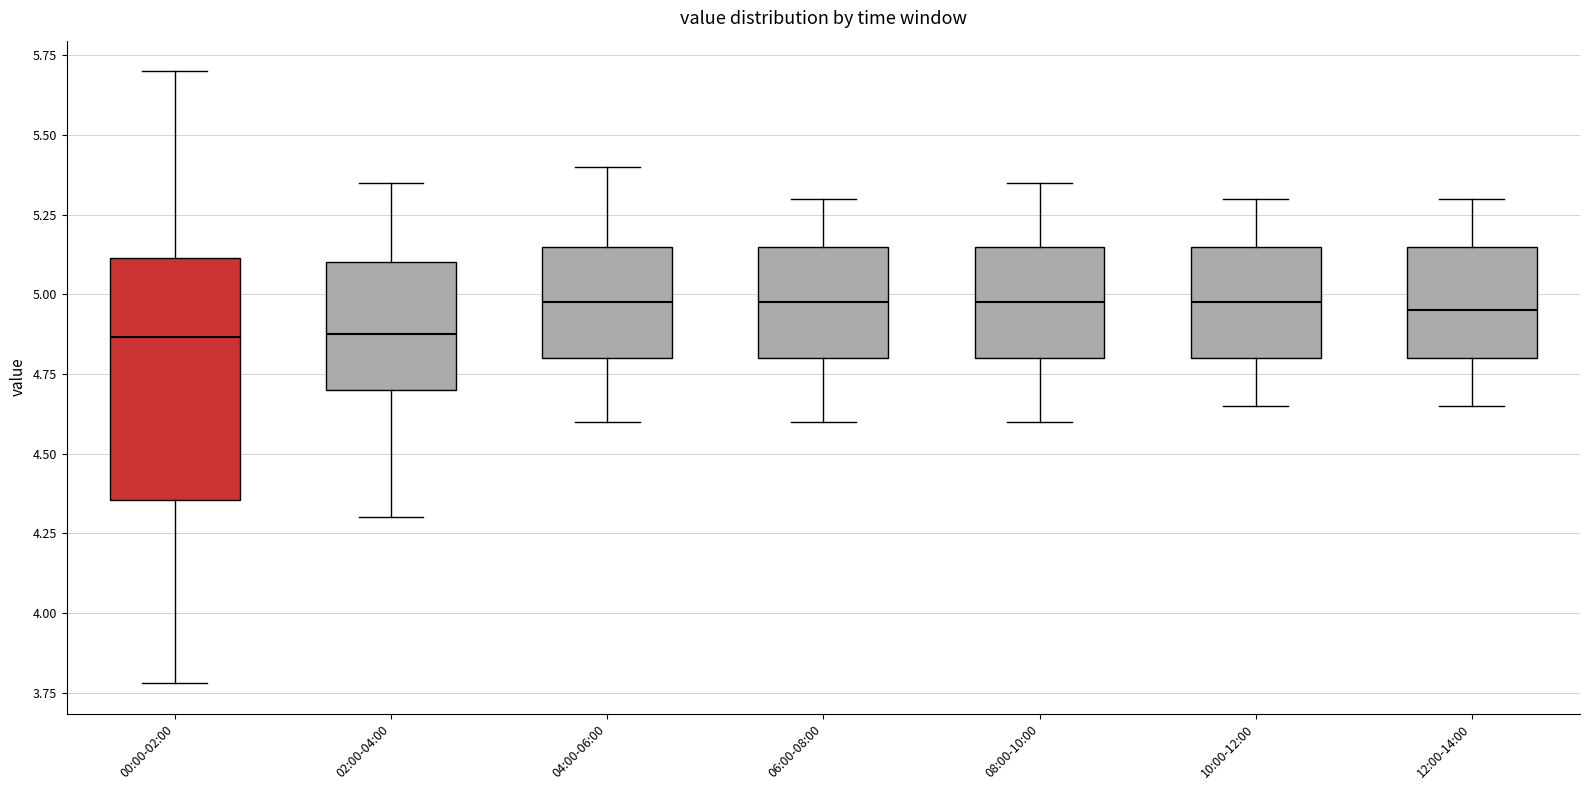

Comparing the boxes themselves (not the whiskers), which one is the tallest?

00:00-02:00